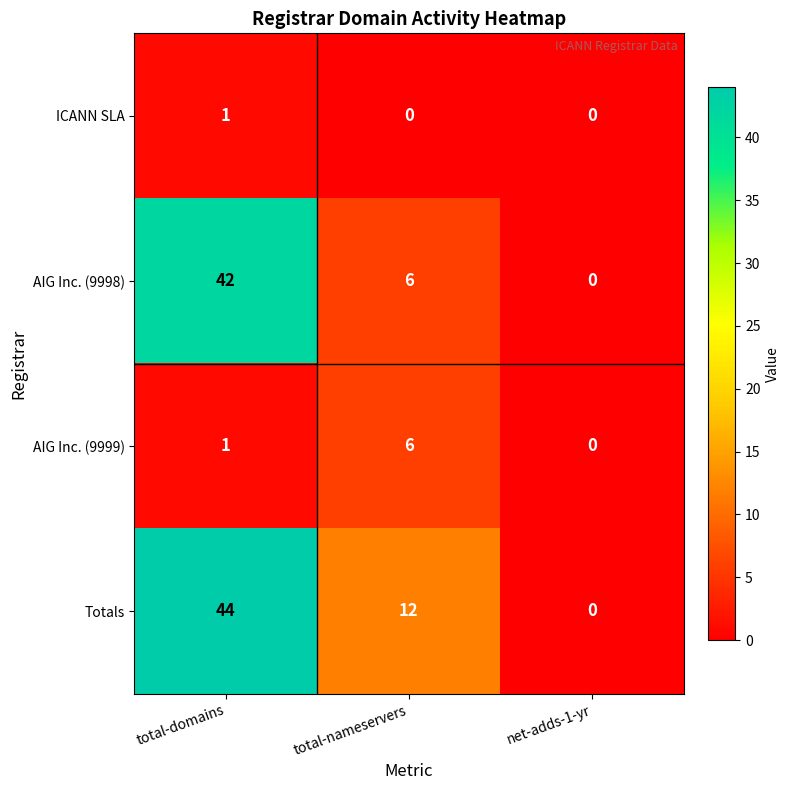

What is the maximum value shown in the chart?

44